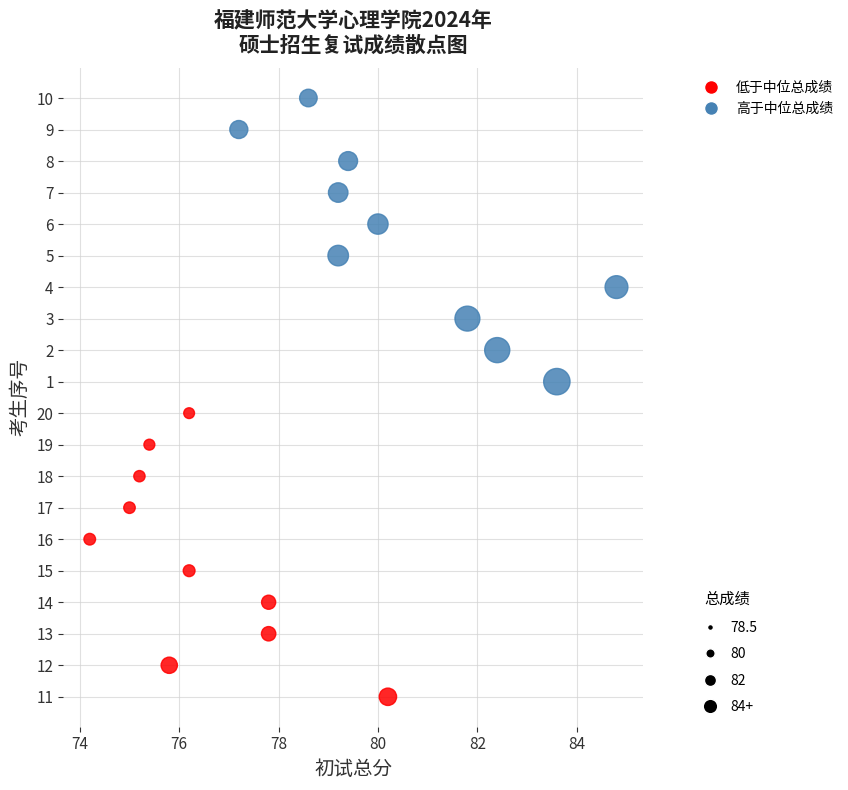

What are all the series names shown in the legend?

低于中位总成绩, 高于中位总成绩